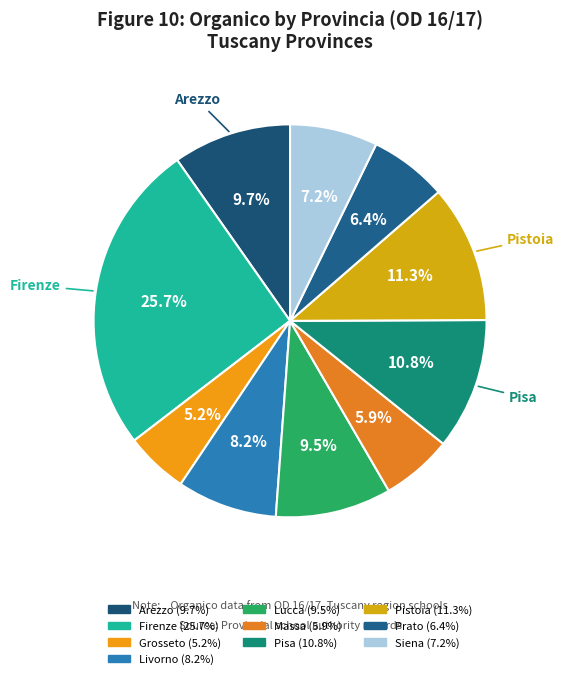

To the nearest percent, what is the difference between the largest and smallest slice percentages?

21%